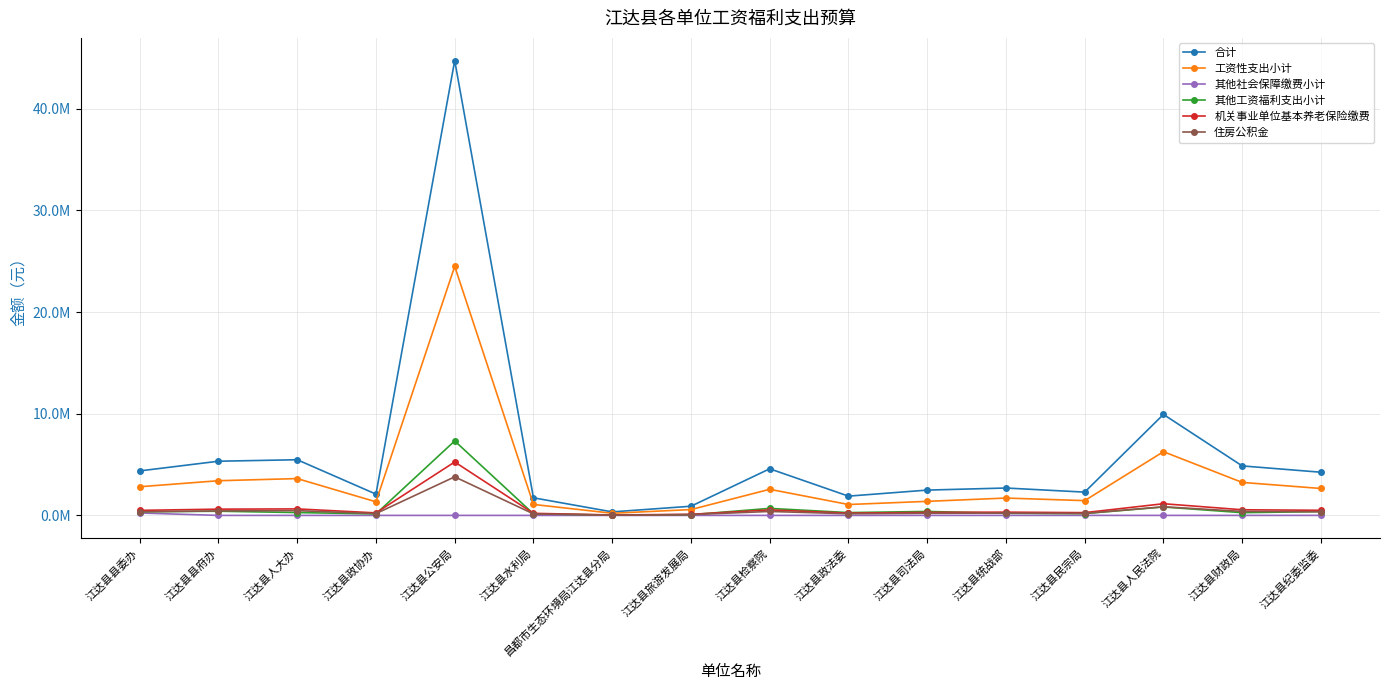

True or false: 住房公积金 and 机关事业单位基本养老保险缴费 cross at least once.

False